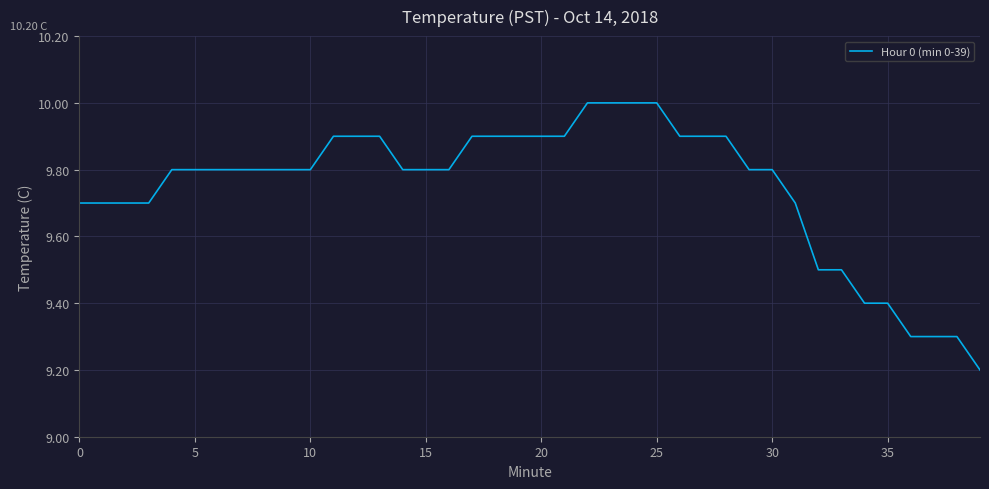

What is the difference between the maximum and minimum values?

0.8